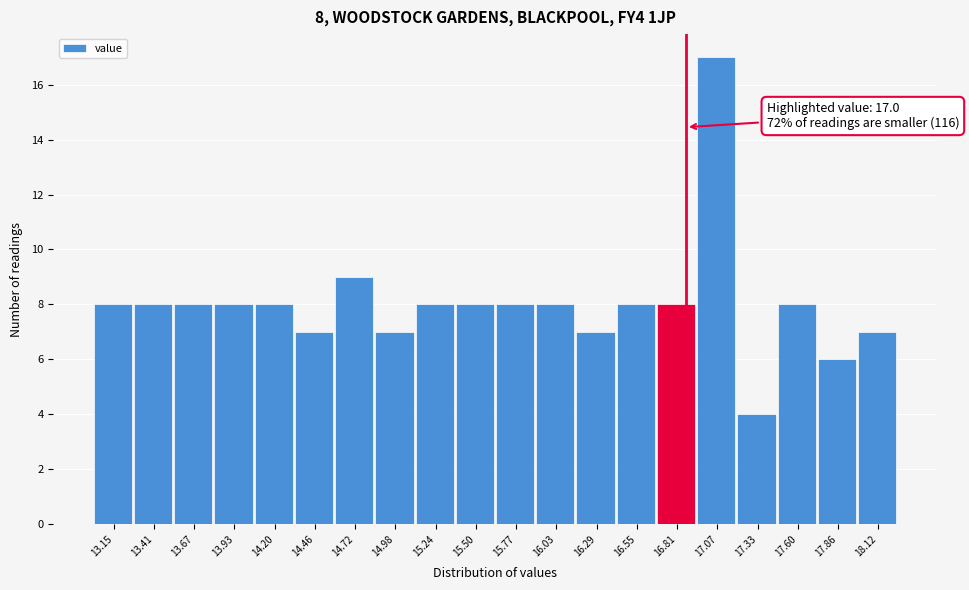

Reading left to right, list all the values displayed in this chart.

13.15=8	13.41=8	13.67=8	13.93=8	14.20=8	14.46=7	14.72=9	14.98=7	15.24=8	15.50=8	15.77=8	16.03=8	16.29=7	16.55=8	16.81=8	17.07=17	17.33=4	17.60=8	17.86=6	18.12=7